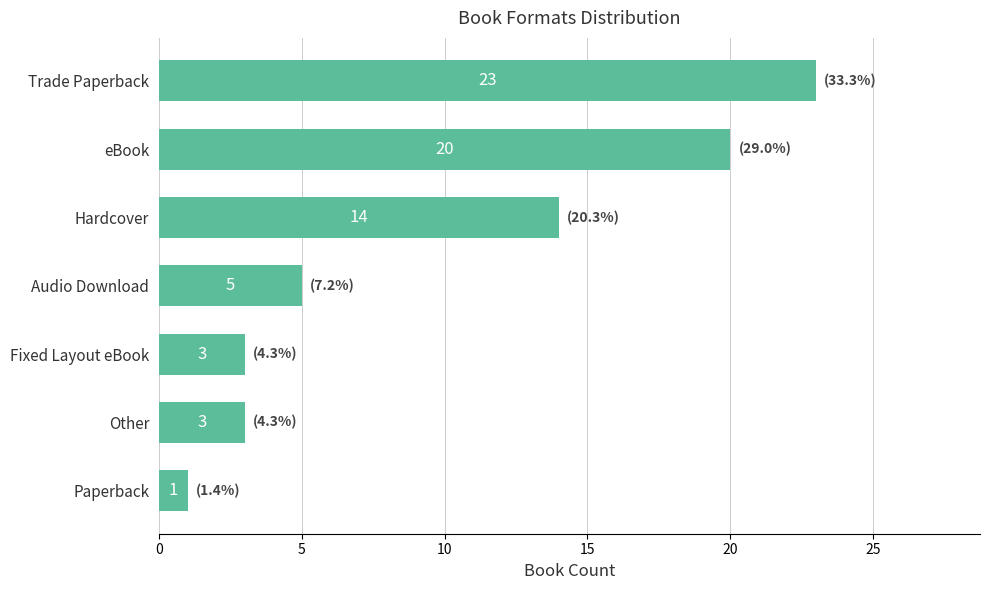

Is it true that the value at Hardcover is 14?

True